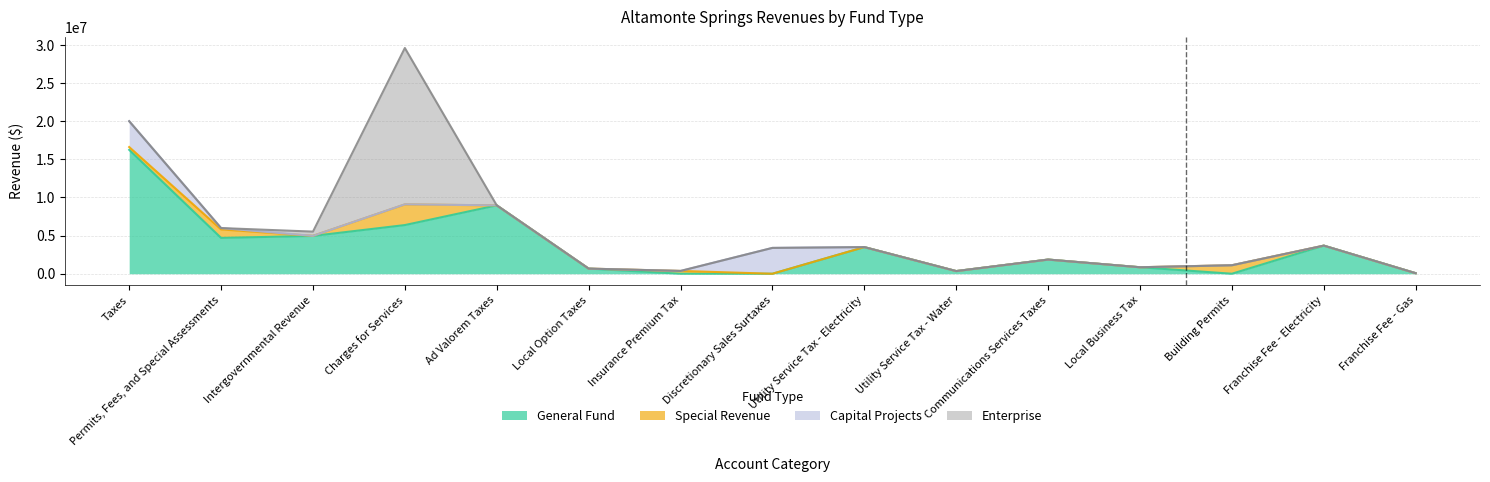

How many times do Enterprise and Special Revenue cross each other?

1